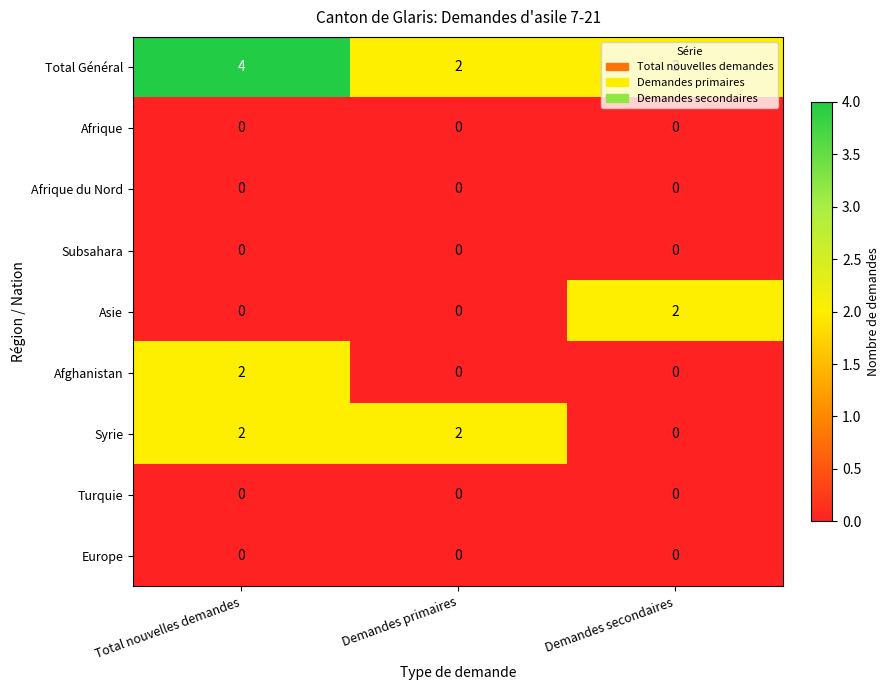

Which series has the largest total across all categories?

Total Général